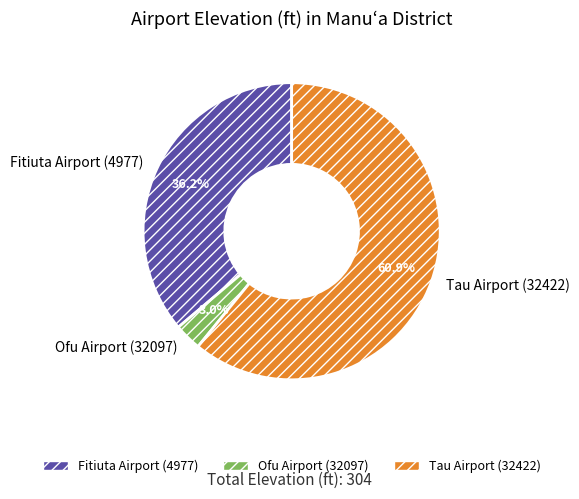

What percentage is the Fitiuta Airport (4977) slice, to the nearest percent?

36%